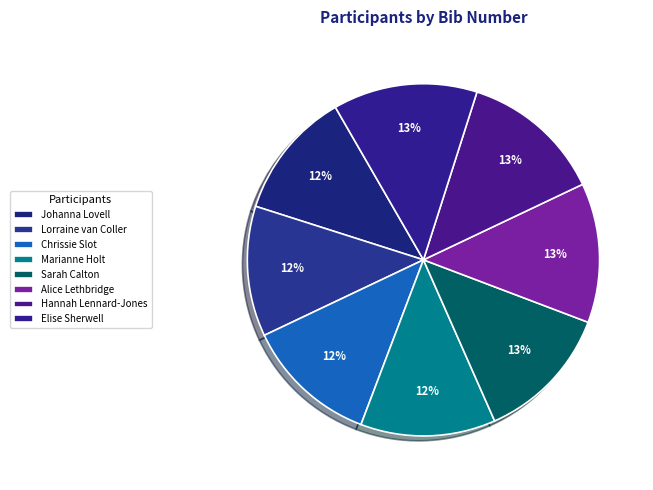

Count the number of slices in the pie.

8